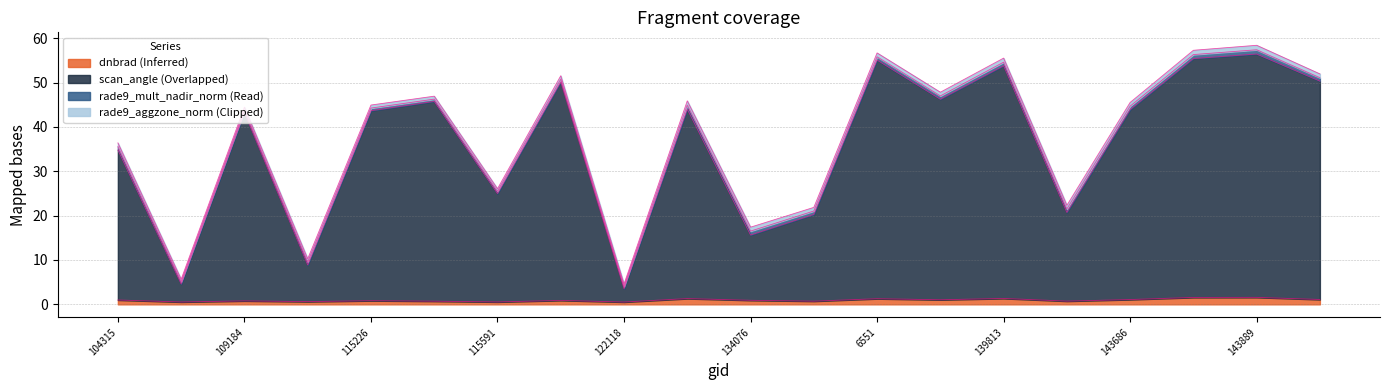

Does the chart have visible grid lines?

Yes